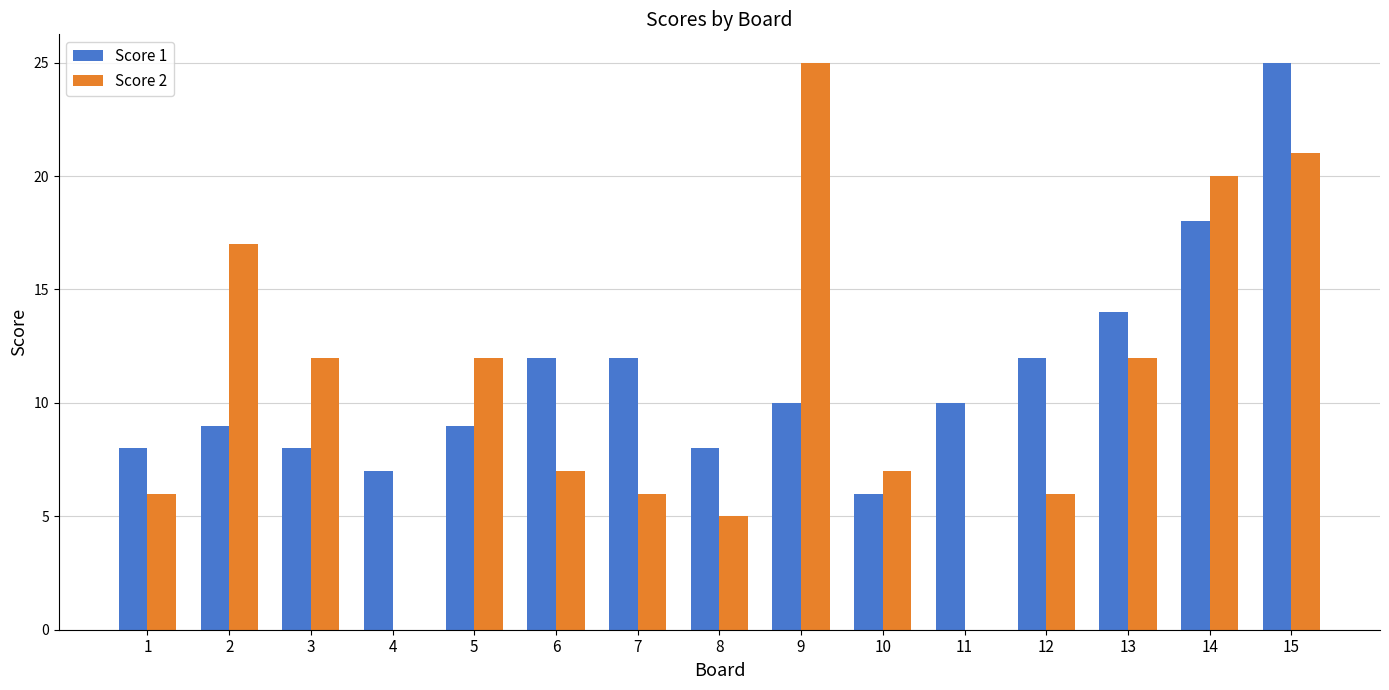

Reading left to right, transcribe all the data shown in this chart.

Score 1: 1=8	2=9	3=8	4=7	5=9	6=12	7=12	8=8	9=10	10=6	11=10	12=12	13=14	14=18	15=25
Score 2: 1=6	2=17	3=12	4=0	5=12	6=7	7=6	8=5	9=25	10=7	11=0	12=6	13=12	14=20	15=21